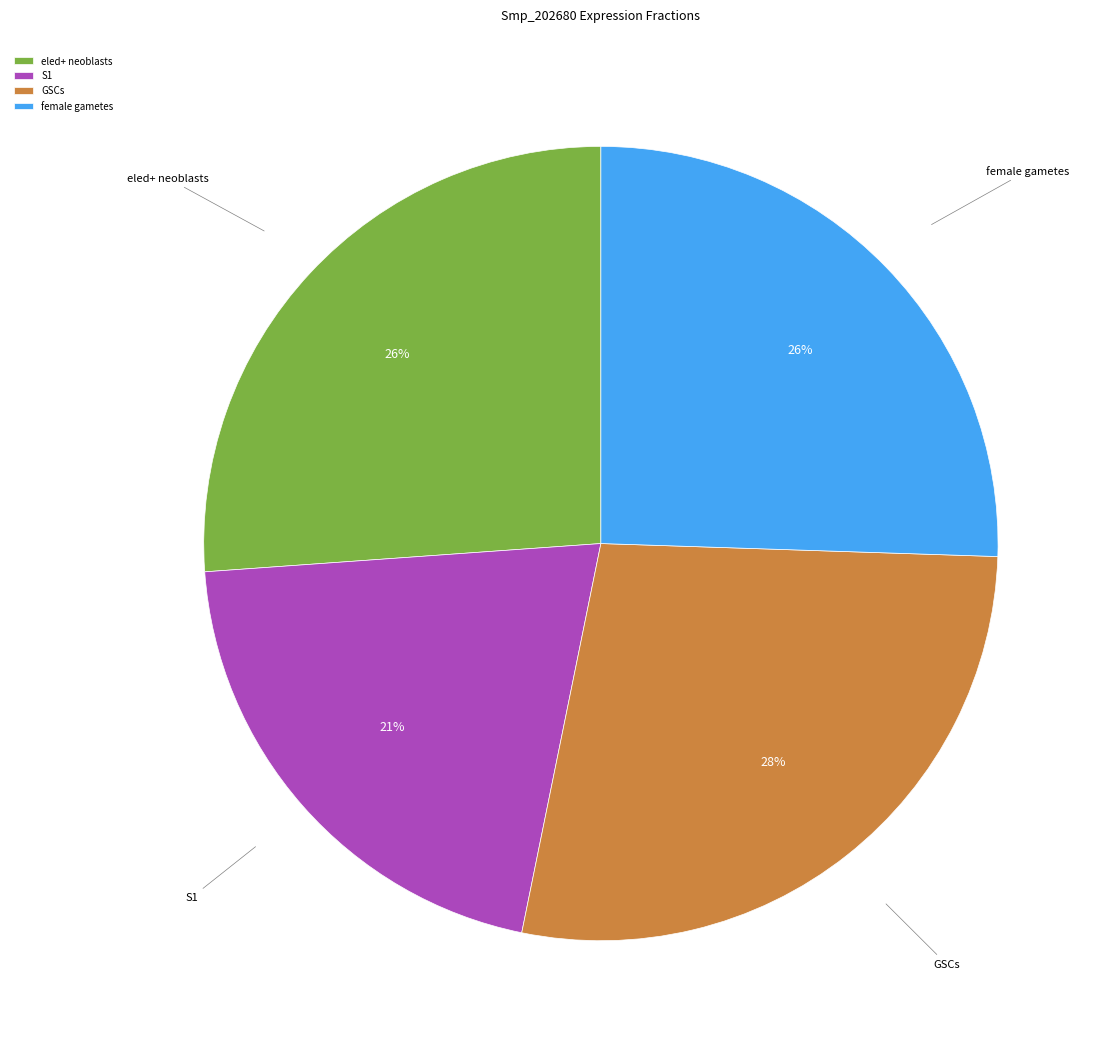

Is it true that GSCs is 28% of the pie?

True